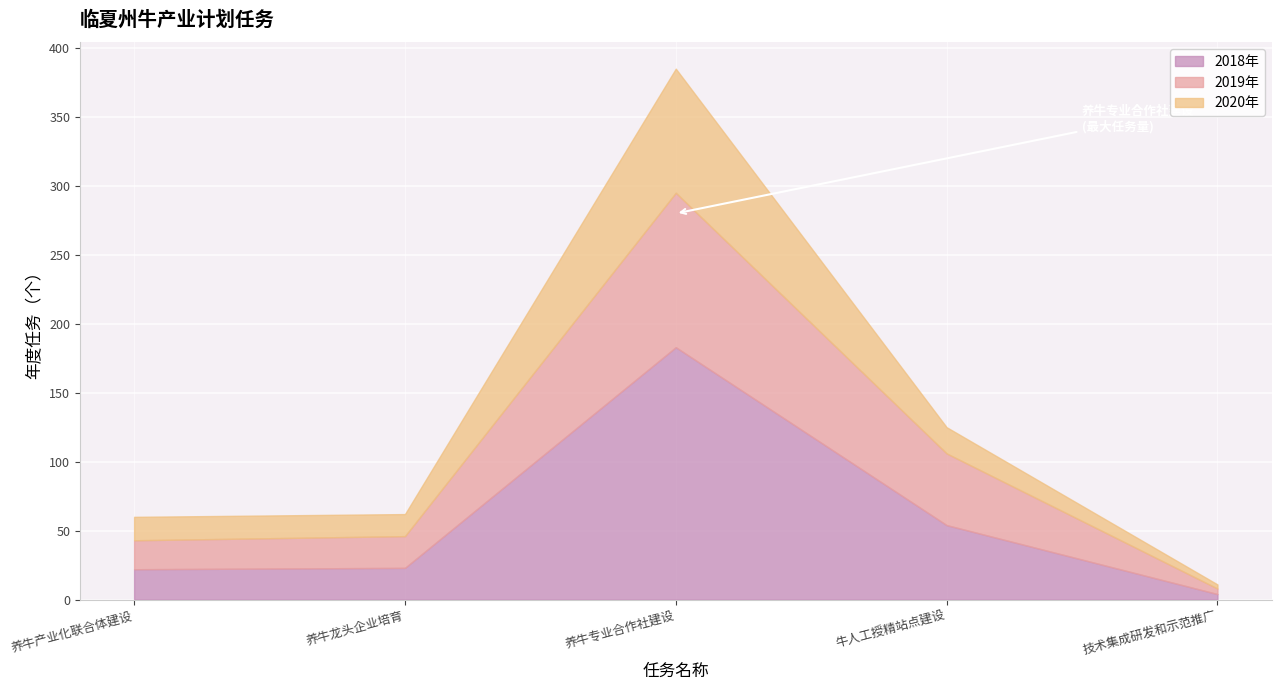

True or false: 2019年 and 2018年 intersect in this chart.

False